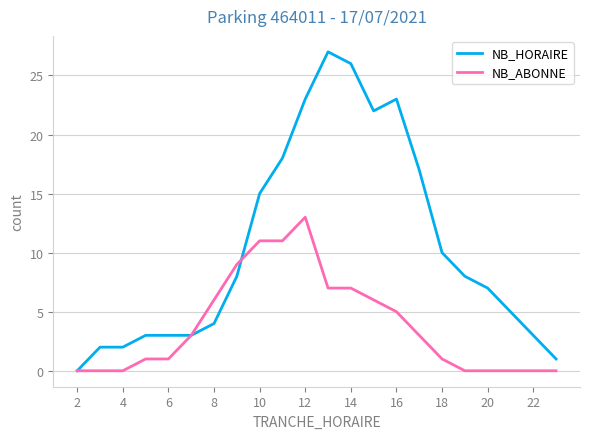

At how many categories does at least one series exceed 13?

8